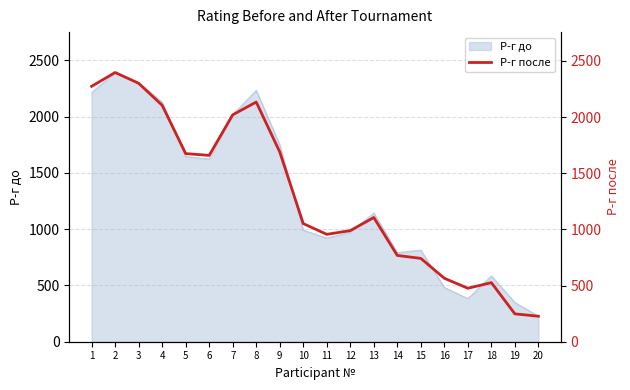

What is the sum of all values?

25910